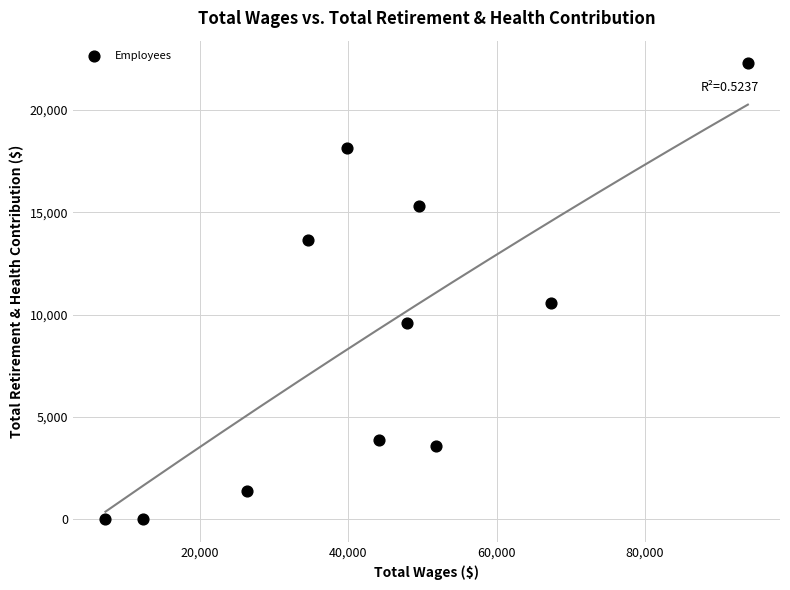

What Y value in the scatter plot is closest to 11140?

10588